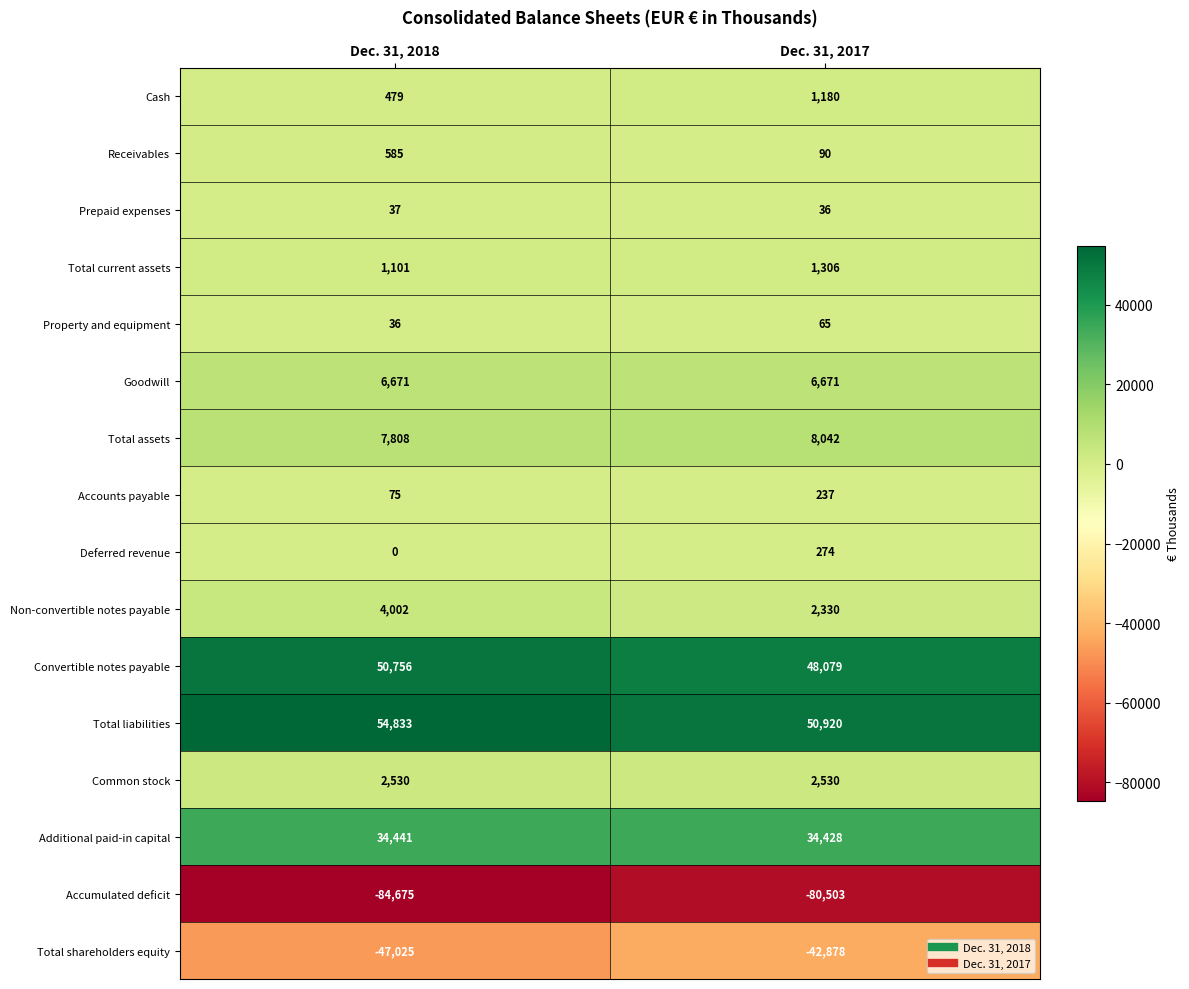

What is the greatest value displayed?

54833